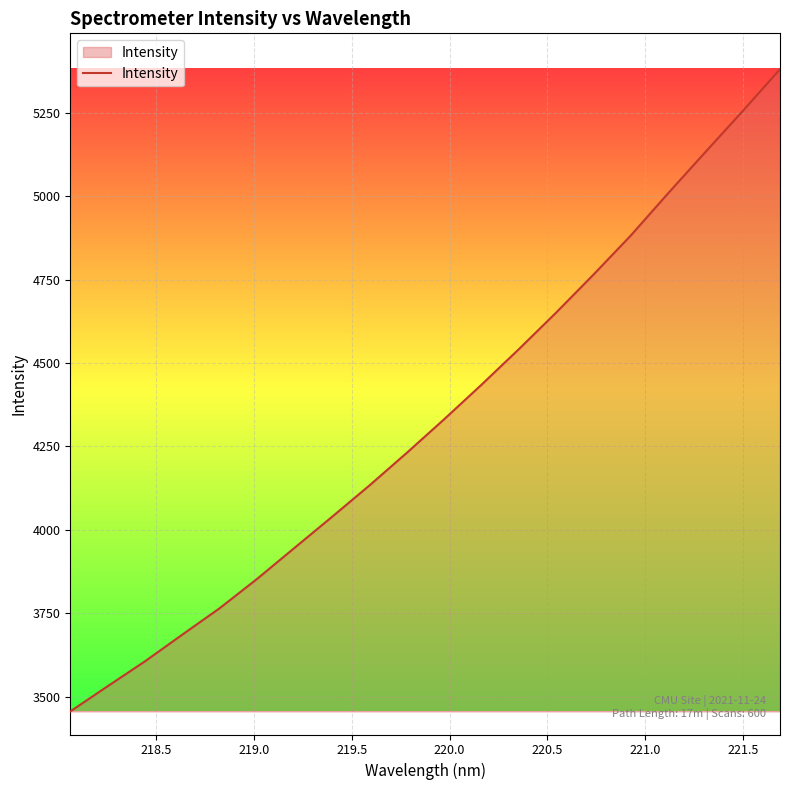

What is the difference between the maximum and minimum values?

1923.6